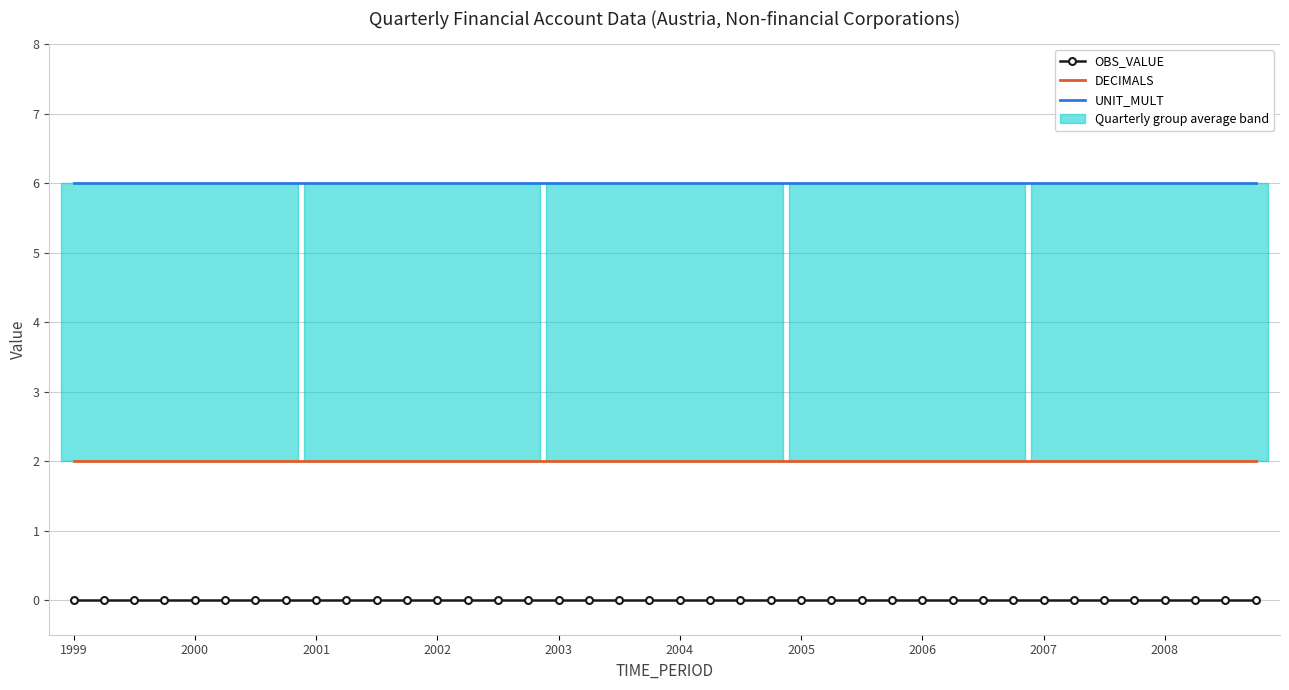

The DECIMALS series shows 2 at 34. True or false?

True